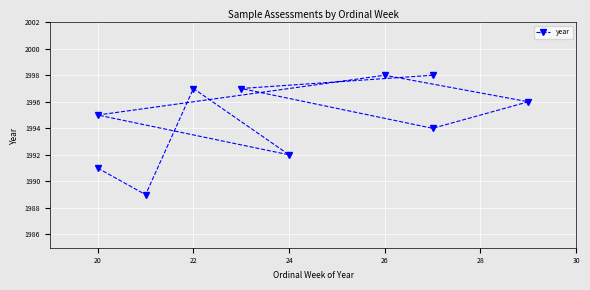

True or false: the data has more than 0 interior local peaks.

True